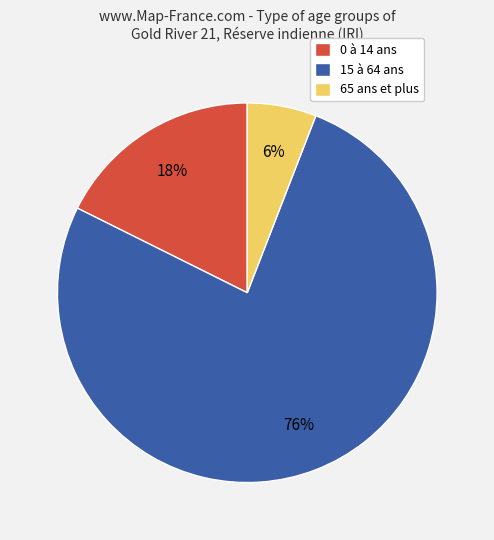

How many segments does this pie chart have?

3